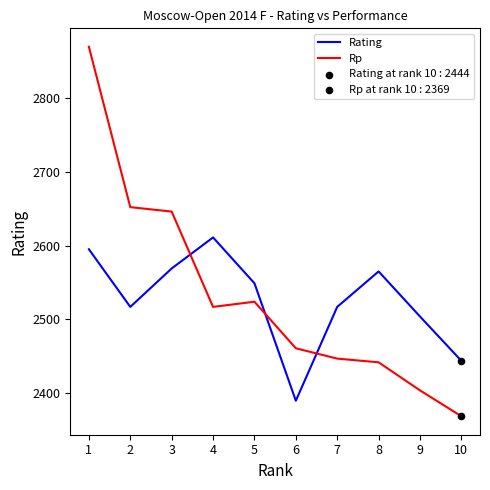

The value of Rating at 4 is 1537. True or false?

False